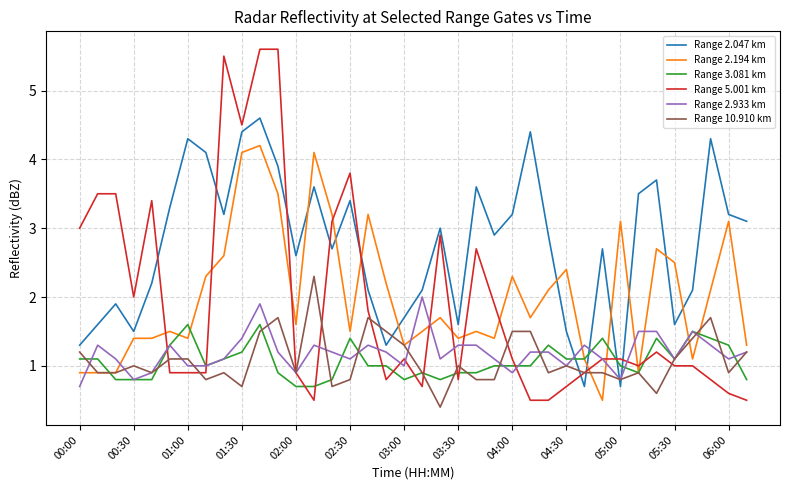

How many times do Range 2.047 km and Range 3.081 km cross each other?

4